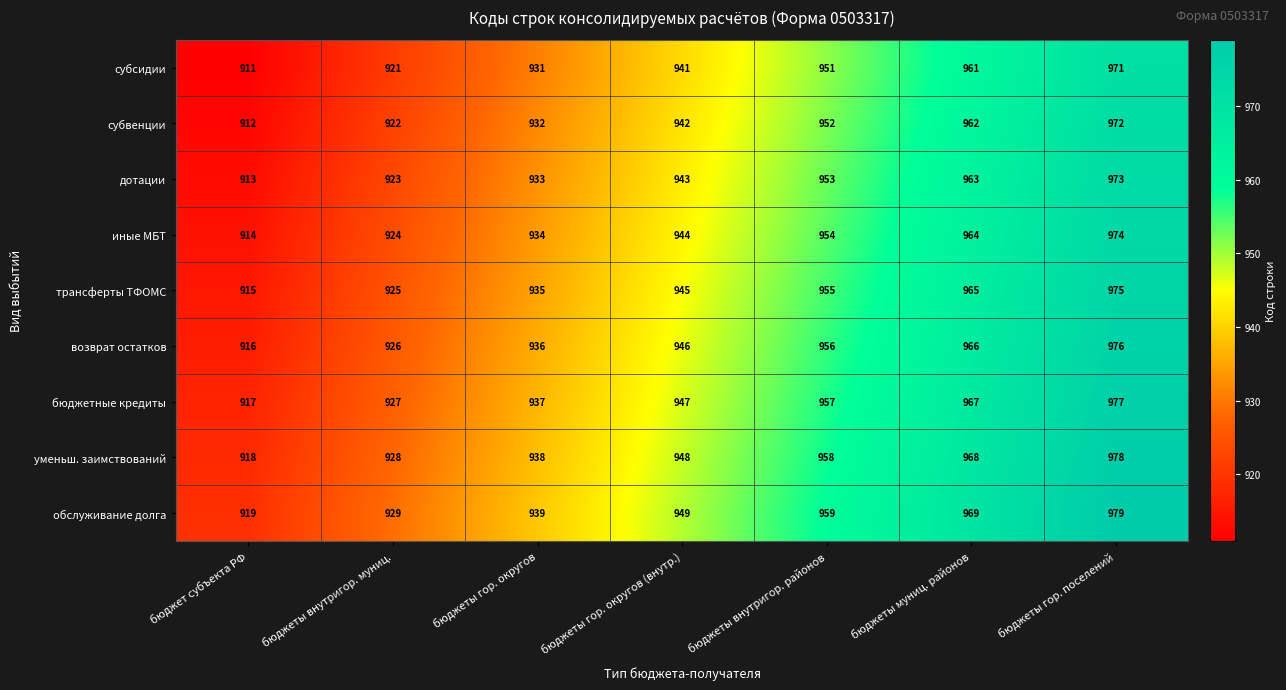

What is the maximum value for обслуживание долга?

979